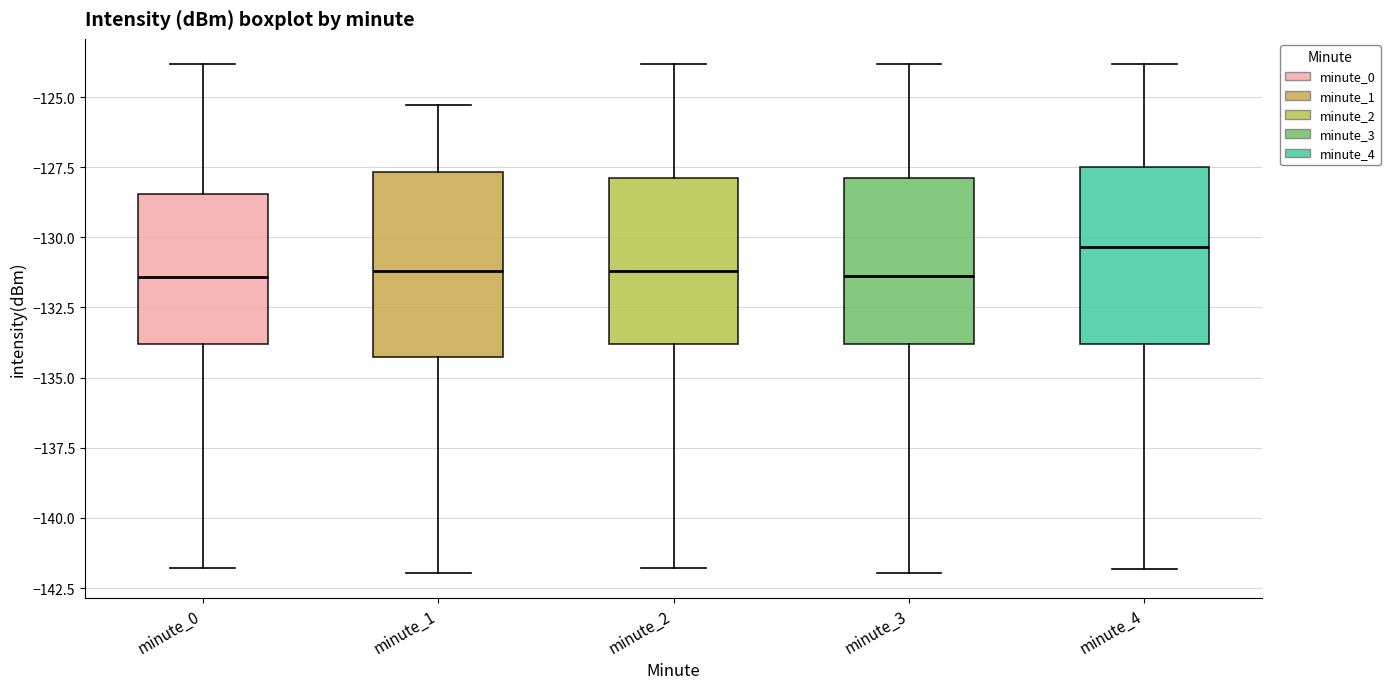

Where does the median line of the box for minute_0 sit on the y-axis? The values are not printed on the chart, so give them approximately, as read against the axis.

-131.5